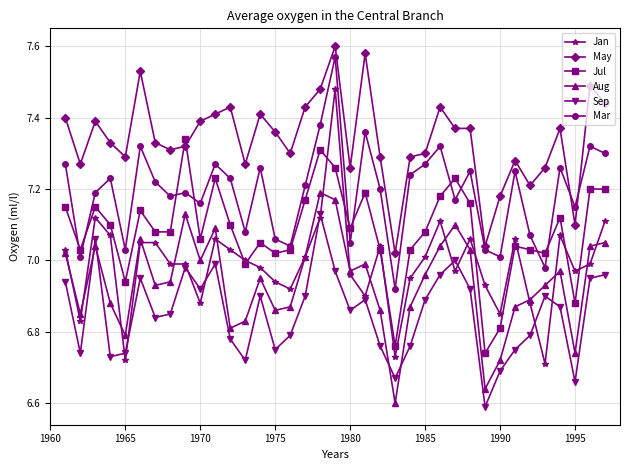

How many times do Jul and May cross each other?

2